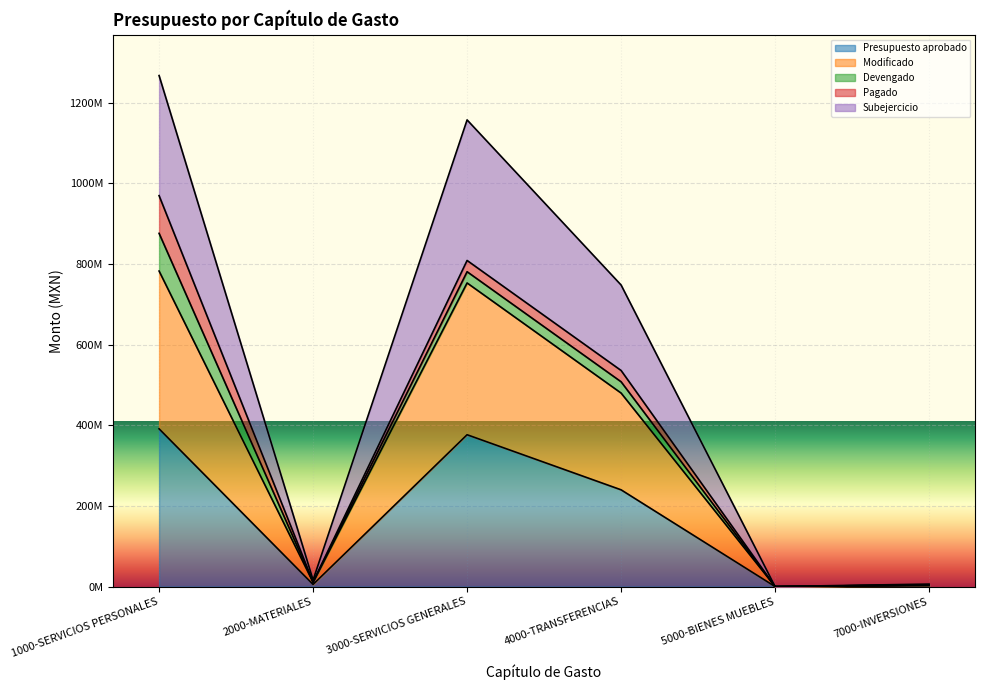

How many values in the Subejercicio series exceed 747996820?

2